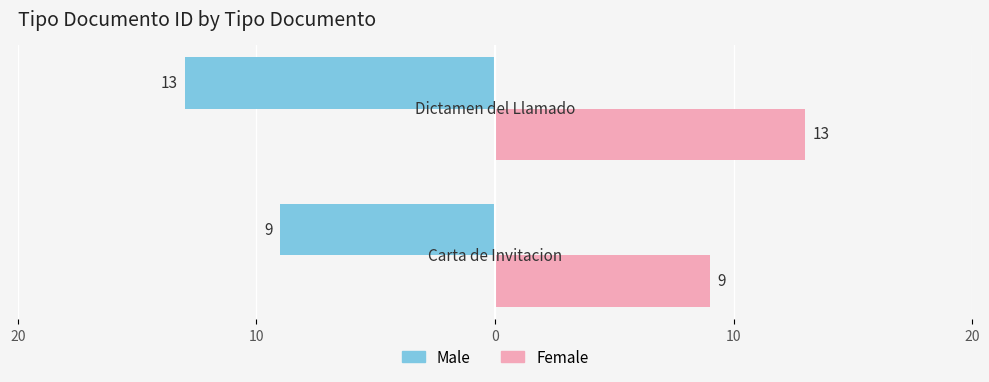

What is the value of the Female bar at the 1st from the left?

9